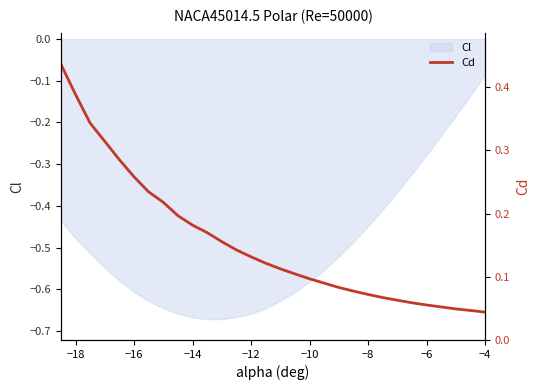

At which label is Cl closest to 0?

−4